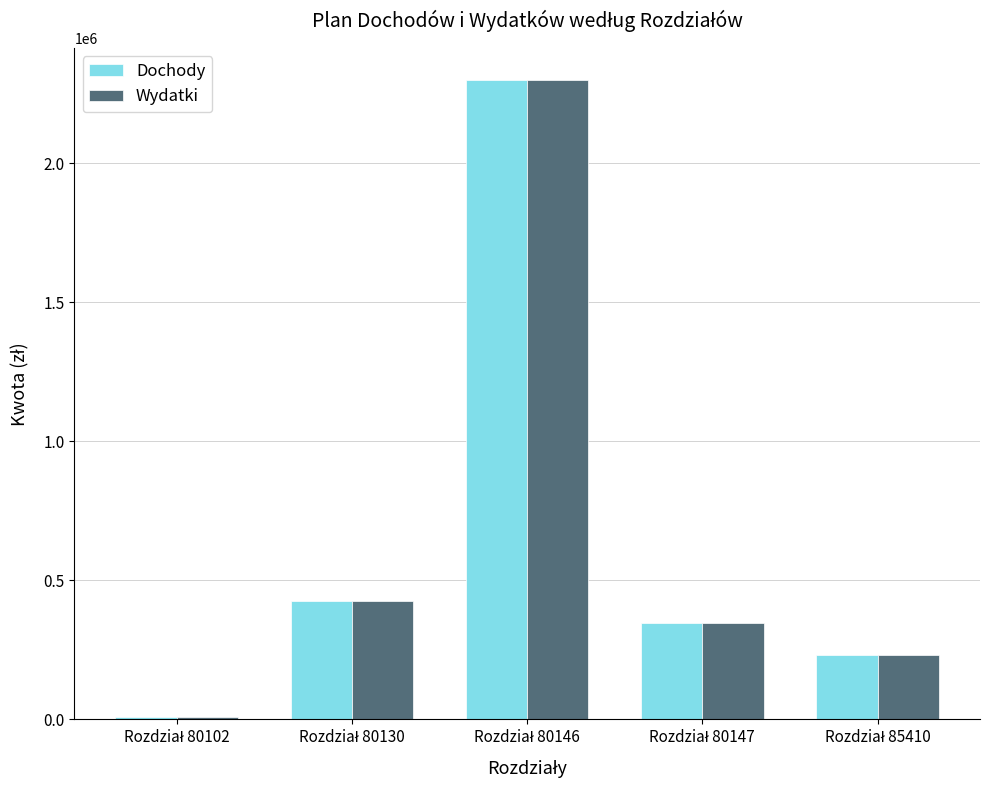

Does the chart contain stacked bars?

No